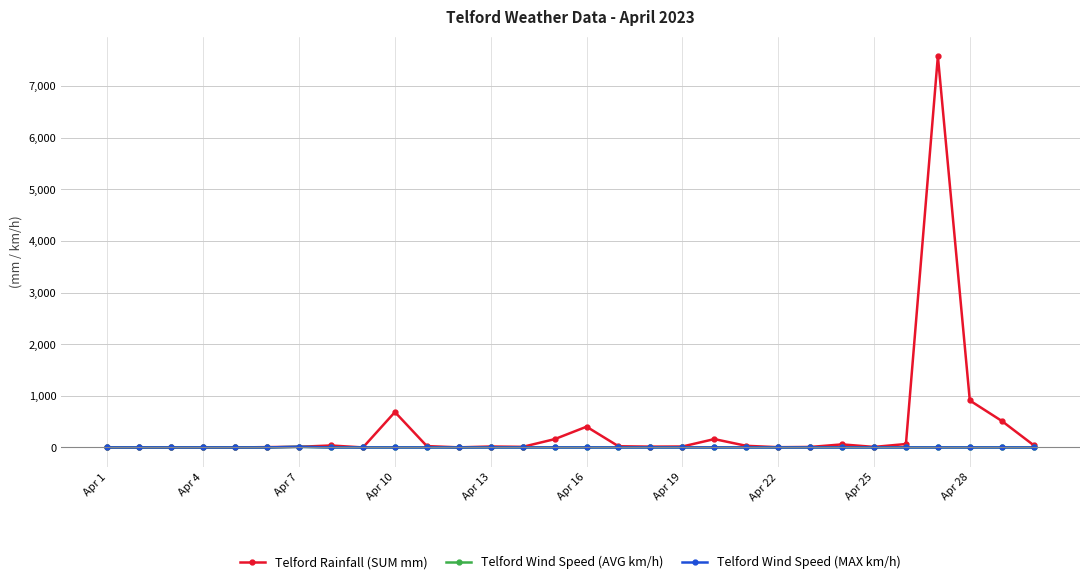

Is this an area chart (filled region under the line)?

No